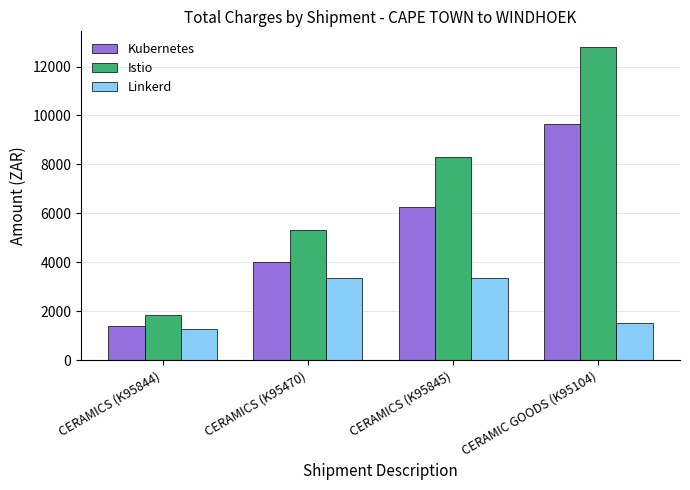

List the labels in order of Kubernetes value, smallest first.

CERAMICS (K95844), CERAMICS (K95470), CERAMICS (K95845), CERAMIC GOODS (K95104)